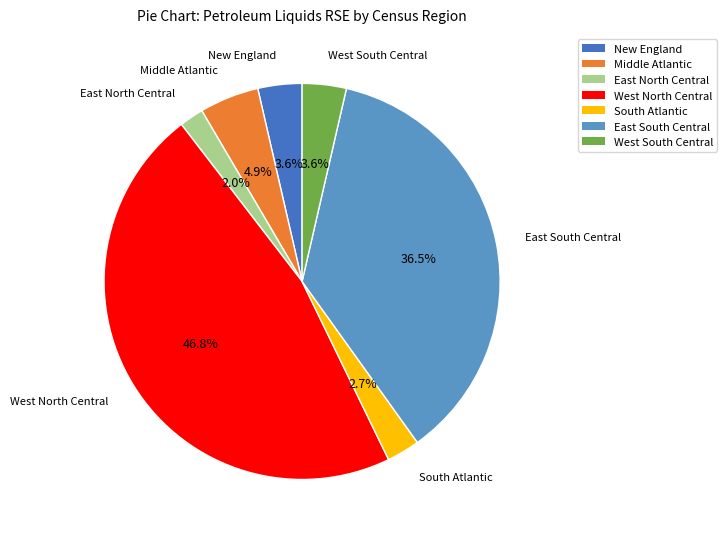

To the nearest percent, what is the difference between the largest and smallest slice percentages?

45%